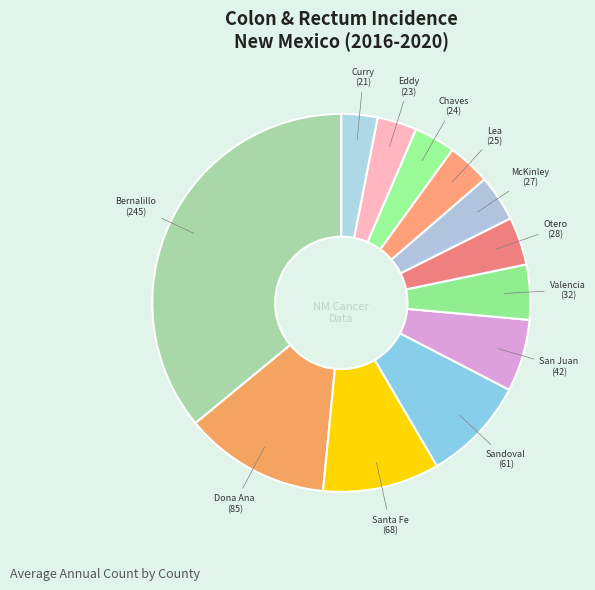

Rank the categories by value from highest to lowest.

Bernalillo County, Dona Ana County, Santa Fe County, Sandoval County, San Juan County, Valencia County, Otero County, McKinley County, Lea County, Chaves County, Eddy County, Curry County